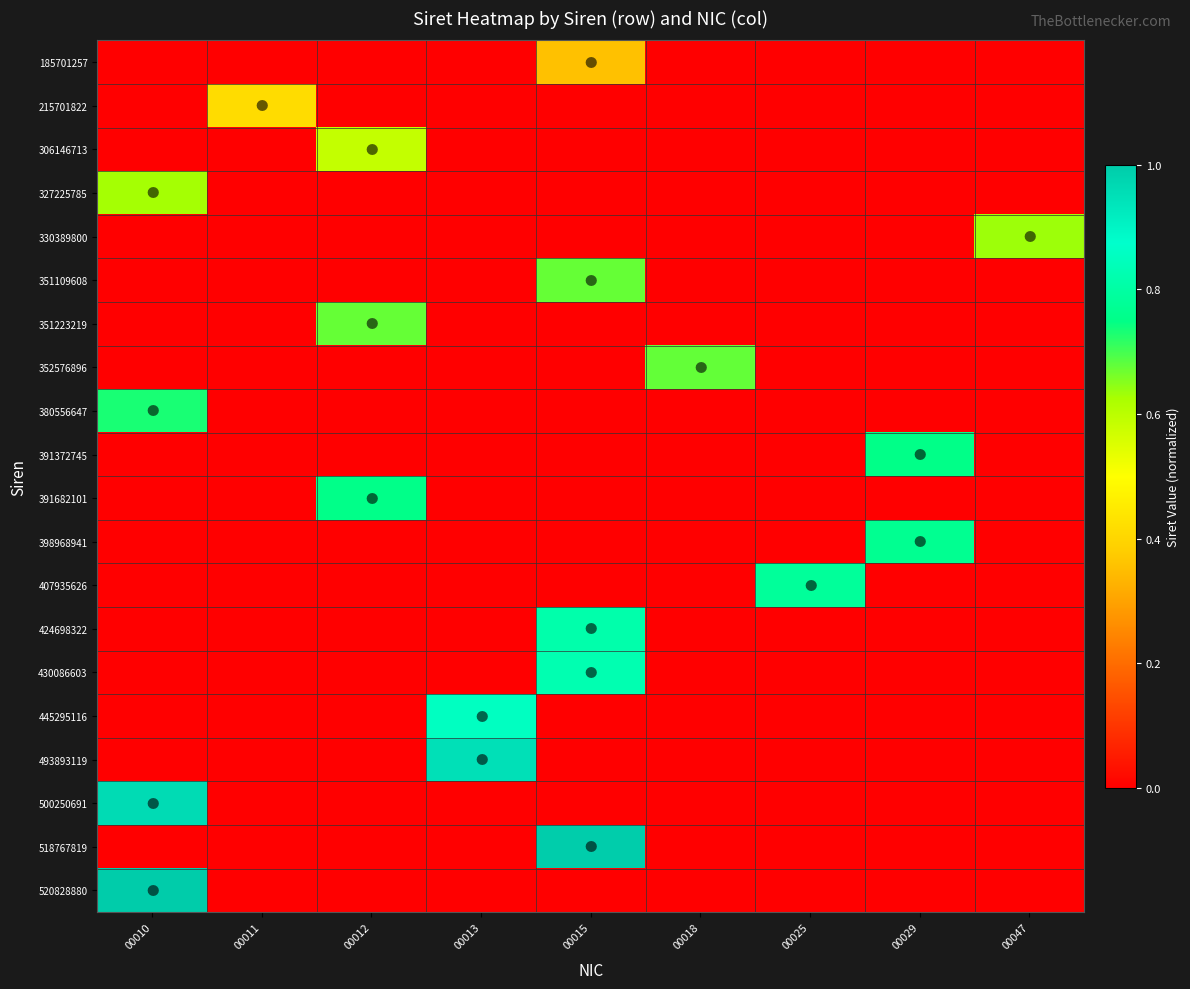

Between 00011 and 00047, which series saw the biggest shift?

330389800